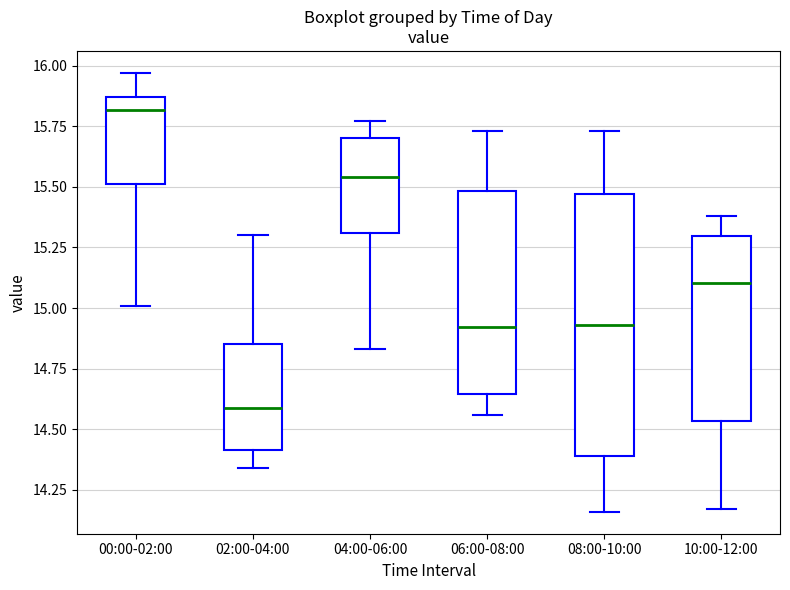

Where does the upper whisker of the box for 08:00-10:00 end on the y-axis? The values are not printed on the chart, so give them approximately, as read against the axis.

15.75